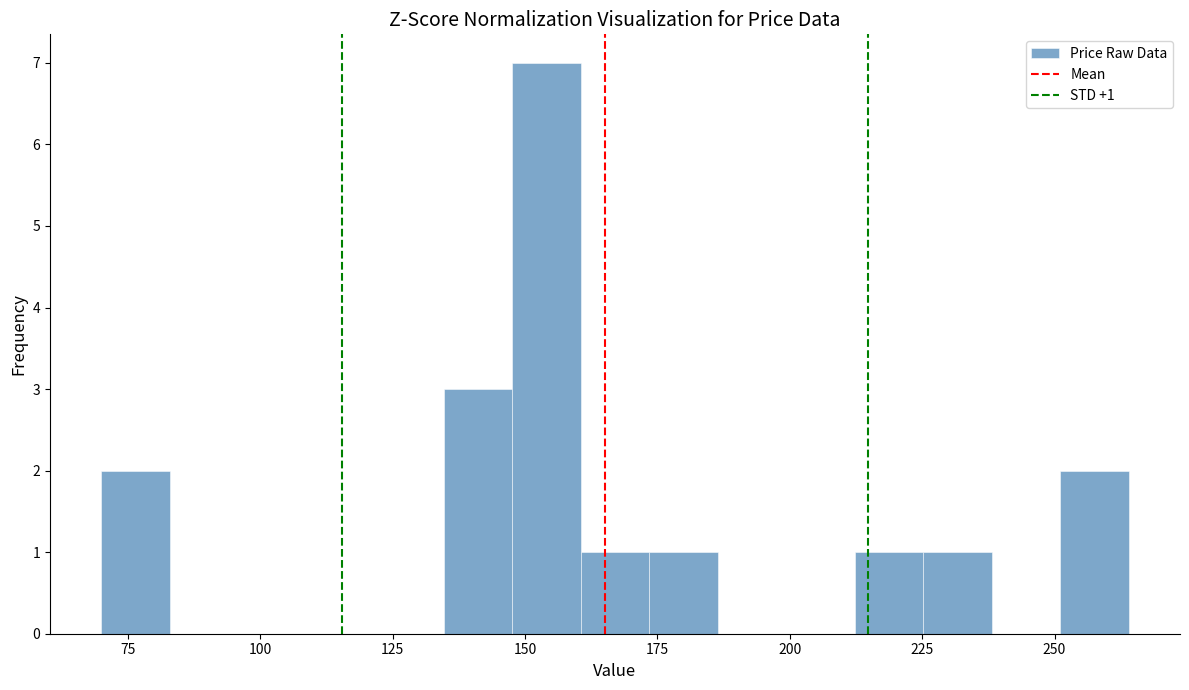

Read against the x-axis, roughly where is the centre of the tallest bar?

155